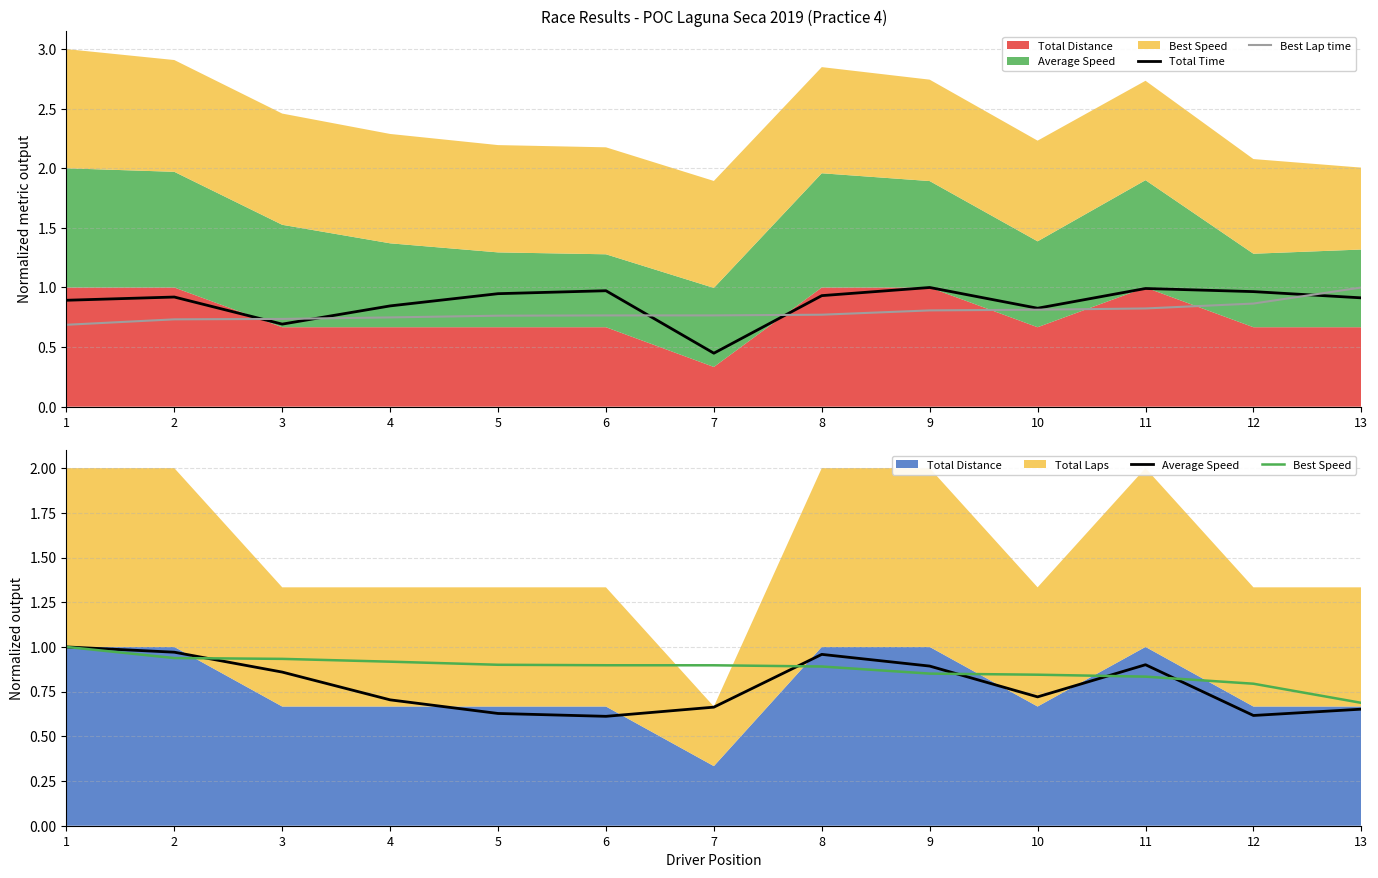

The value of Best Lap time at 9 is 0.8. True or false?

True